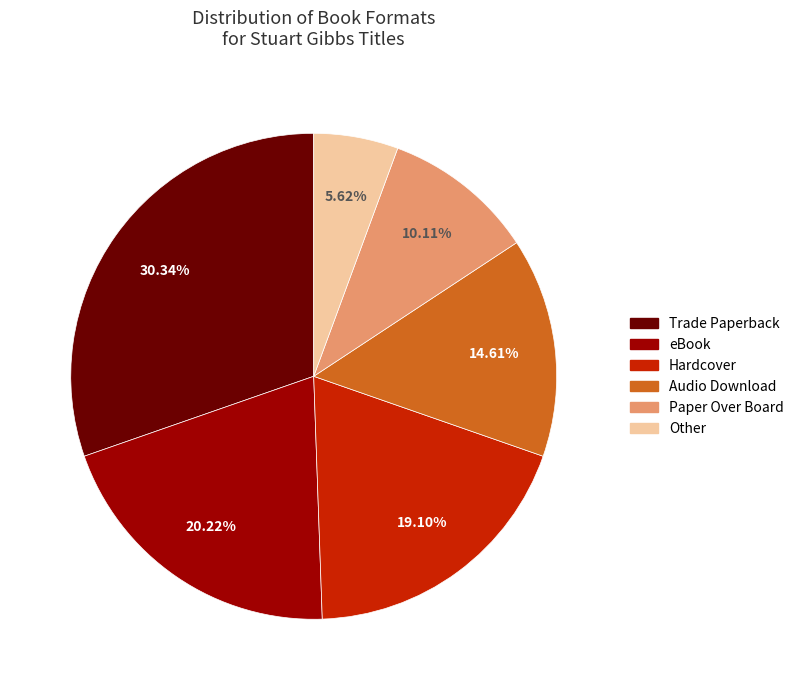

Does Other represent more than half of the total?

No